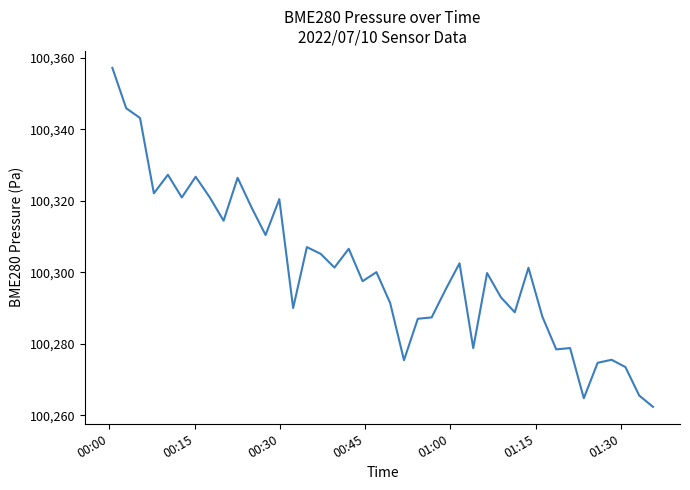

What is the maximum value shown in the chart?

100357.1